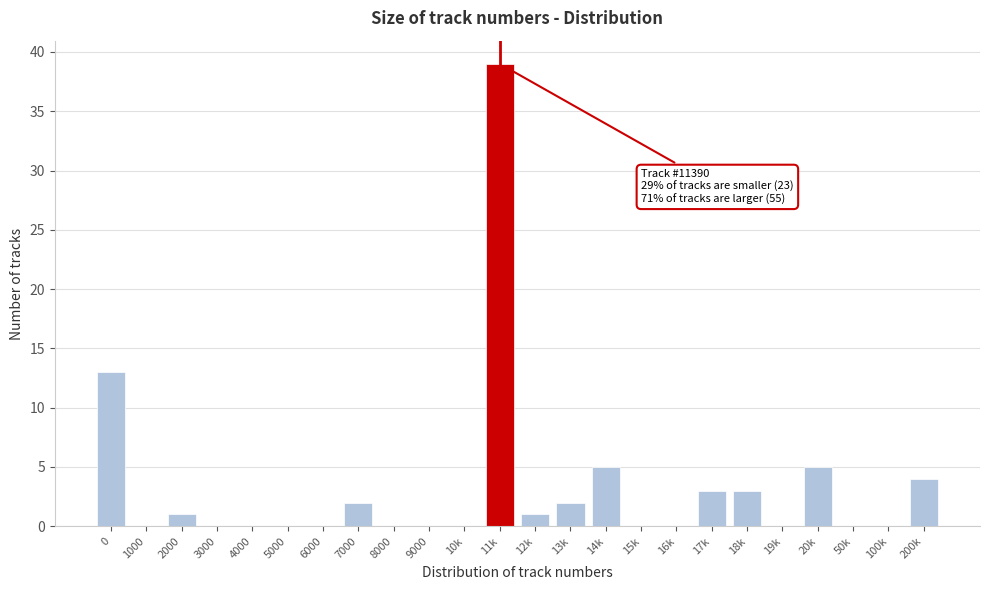

Reading left to right, list all the values displayed in this chart.

0=13	1000=0	2000=1	3000=0	4000=0	5000=0	6000=0	7000=2	8000=0	9000=0	10k=0	11k=39	12k=1	13k=2	14k=5	15k=0	16k=0	17k=3	18k=3	19k=0	20k=5	50k=0	100k=0	200k=4